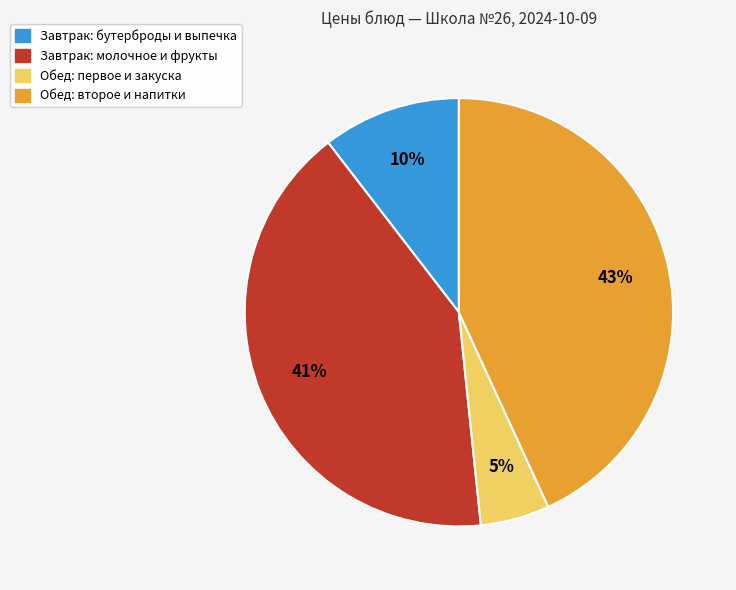

To the nearest percent, what is the average slice percentage?

25%